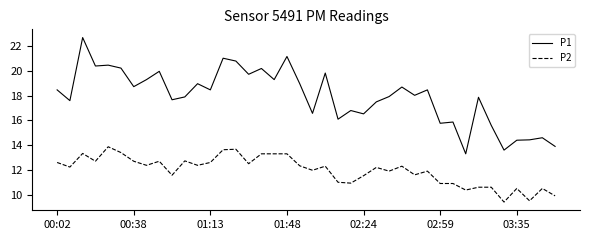

True or false: P1 and P2 cross at least once.

False